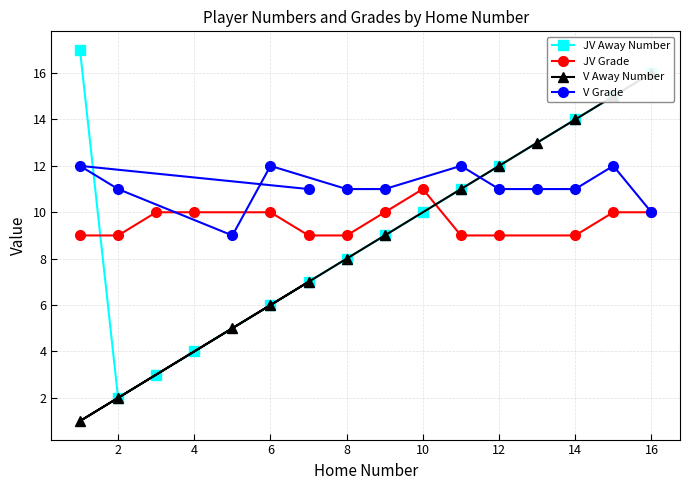

Which has a higher value, 8 or 12?

12